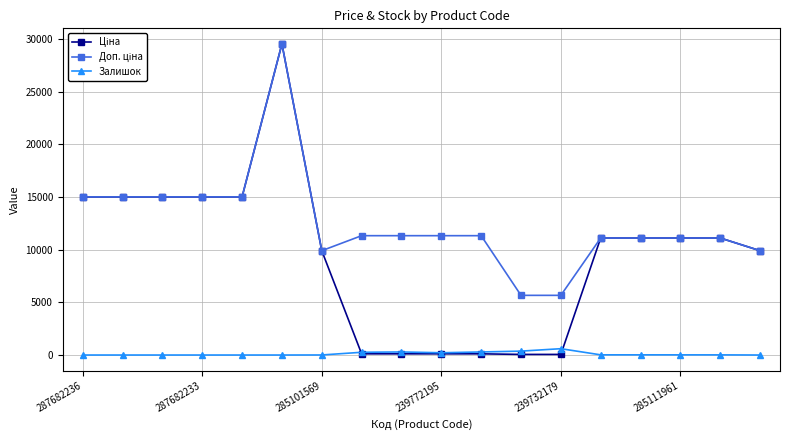

At how many categories does at least one series exceed 13565?

6